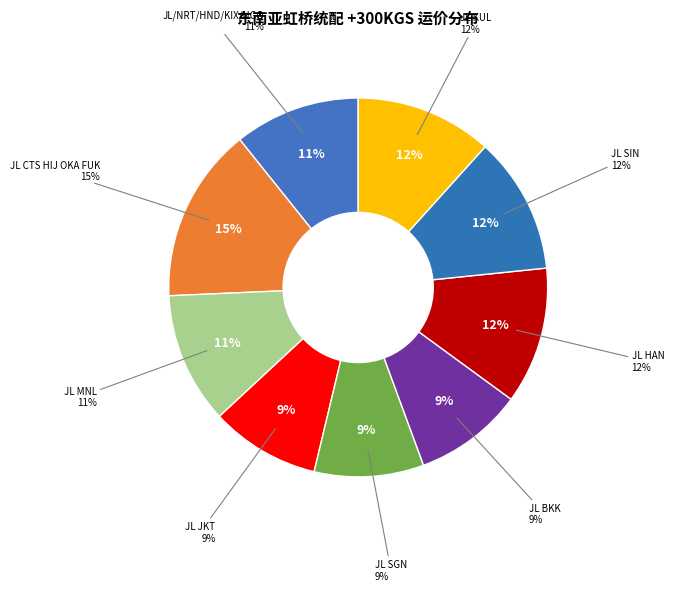

Rank the categories by value from lowest to highest.

JL JKT, JL SGN, JL BKK, JL/NRT/HND/KIX/NGO, JL MNL, JL HAN, JL SIN, JL KUL, JL CTS HIJ OKA FUK